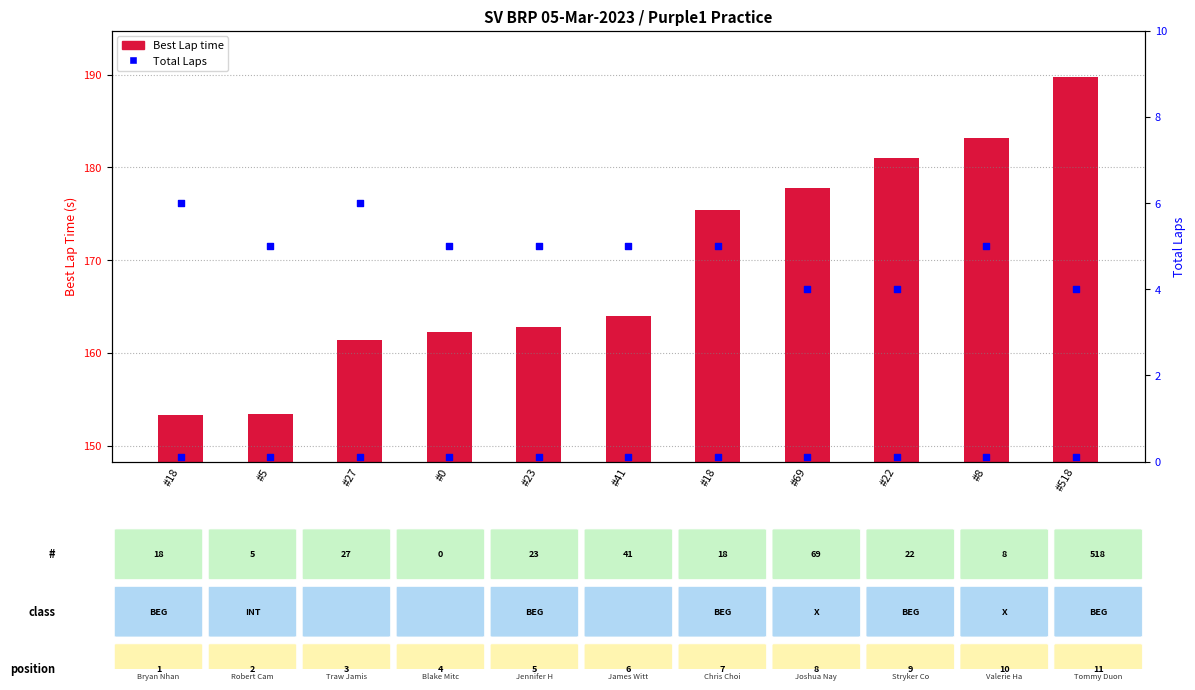

Which series contains the highest Y value?

Best Lap time